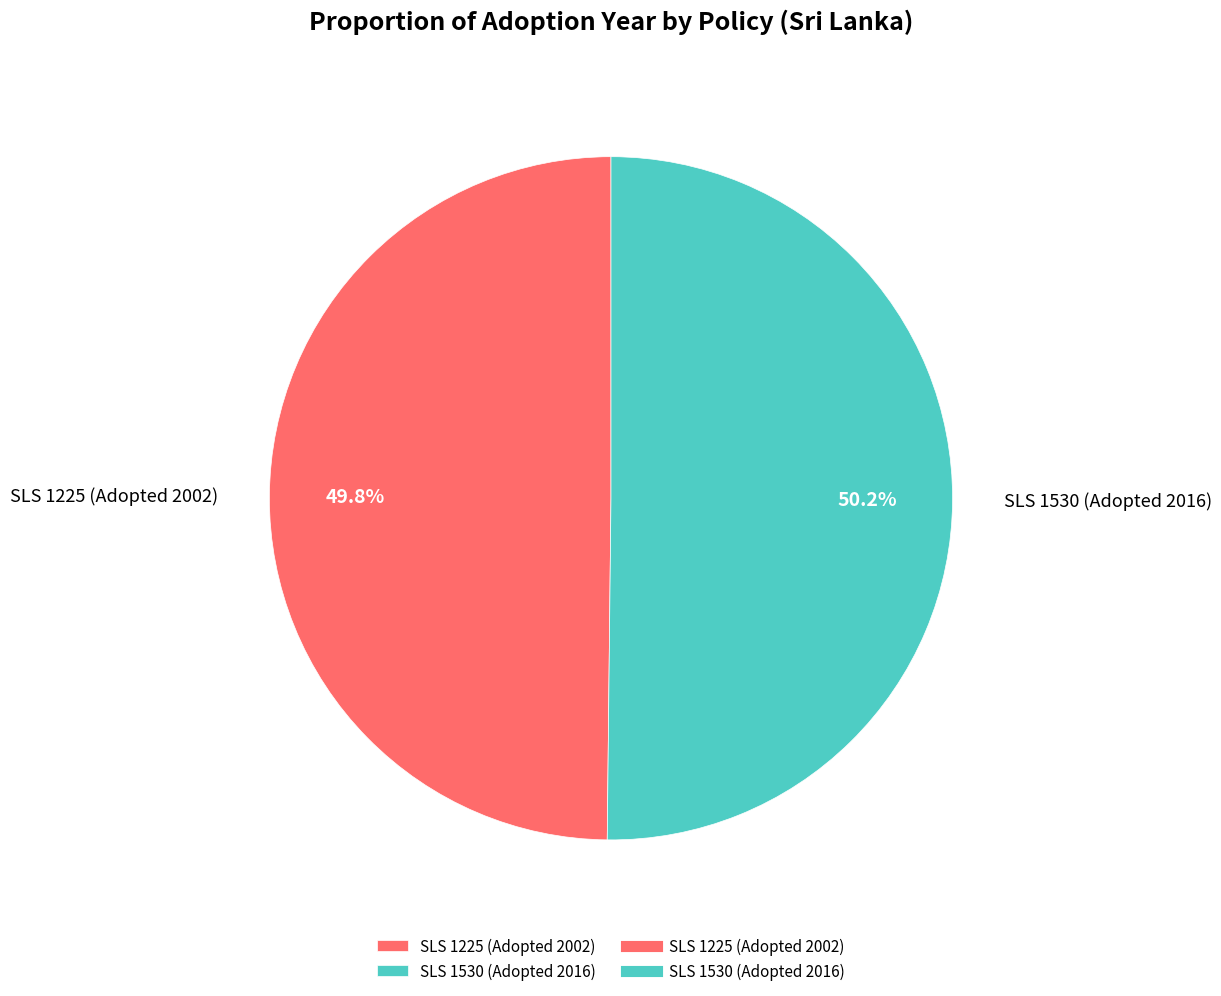

How much of the chart is everything except SLS 1530 (Adopted 2016)?

49.8%